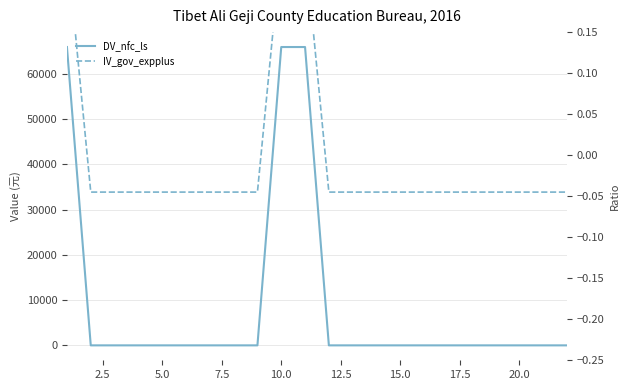

What are all the series names shown in the legend?

DV_nfc_ls, IV_gov_expplus